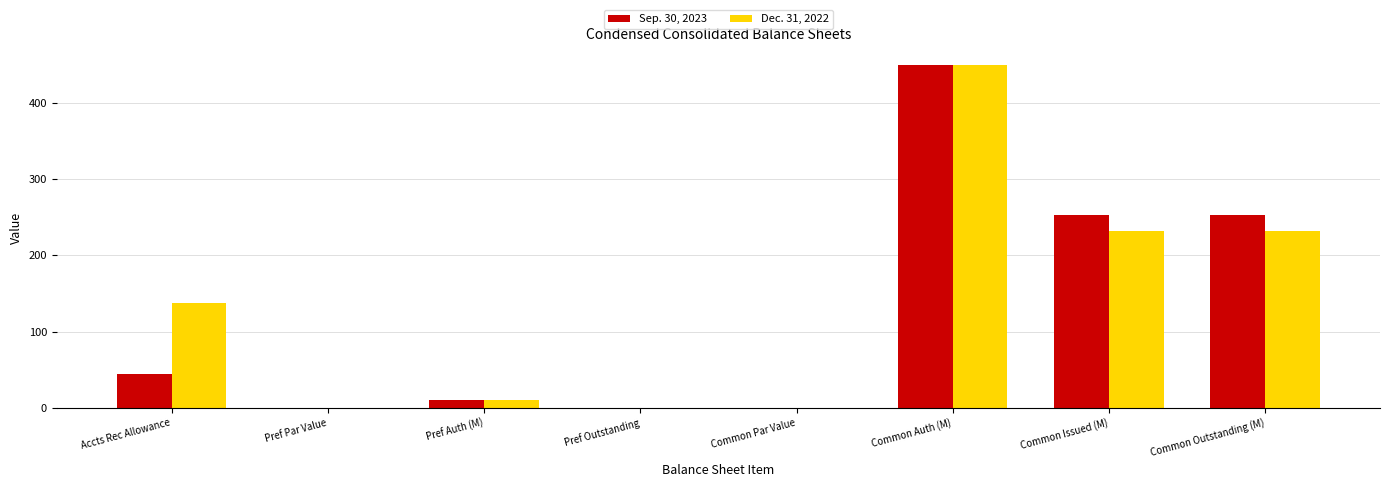

At which label does Dec. 31, 2022 reach its peak?

Common Auth (M)